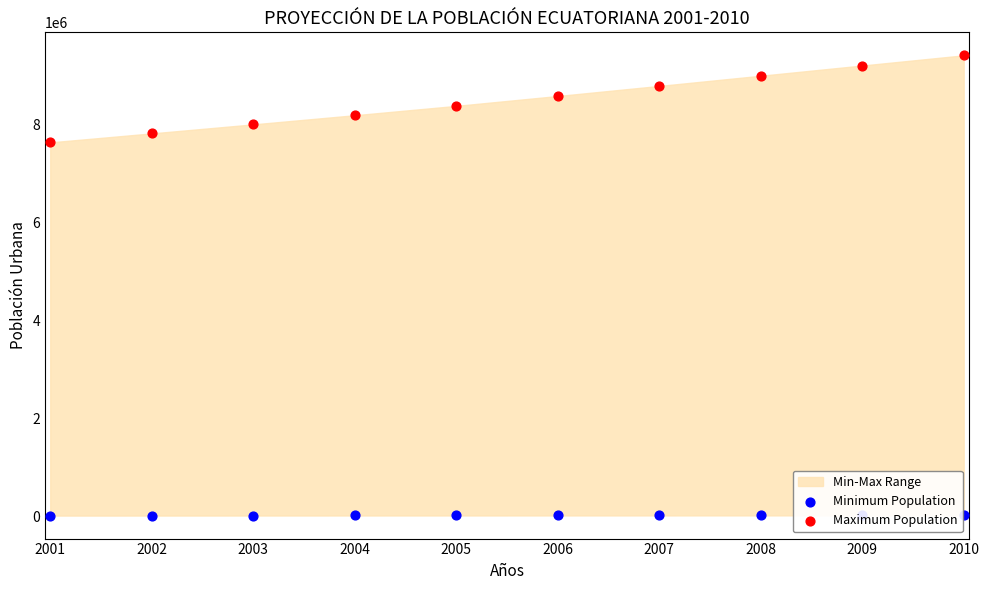

Which series reaches the maximum Y coordinate?

Maximum Population